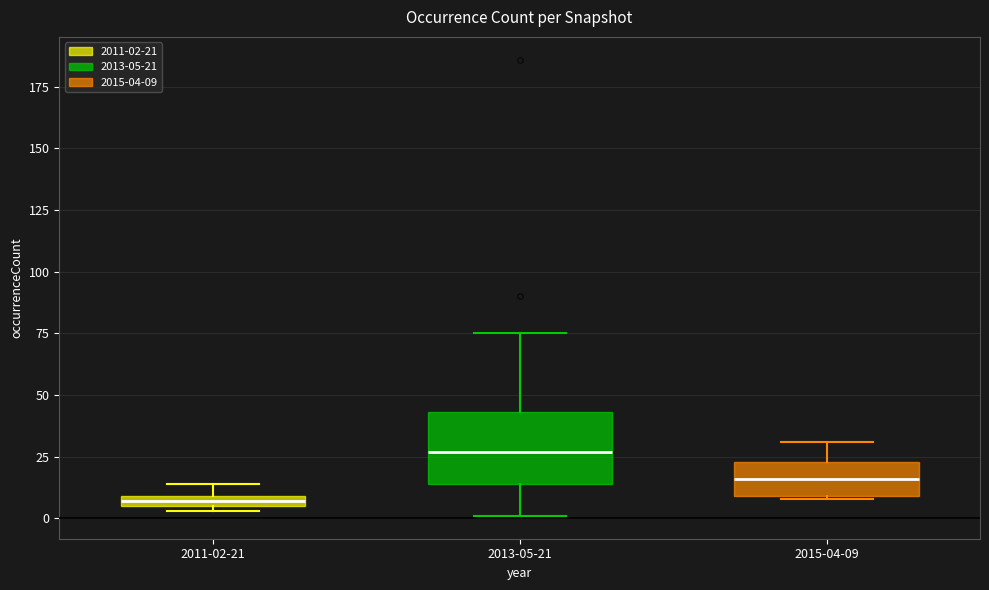

Which box is the tallest, from its lower edge to its upper edge?

2013-05-21